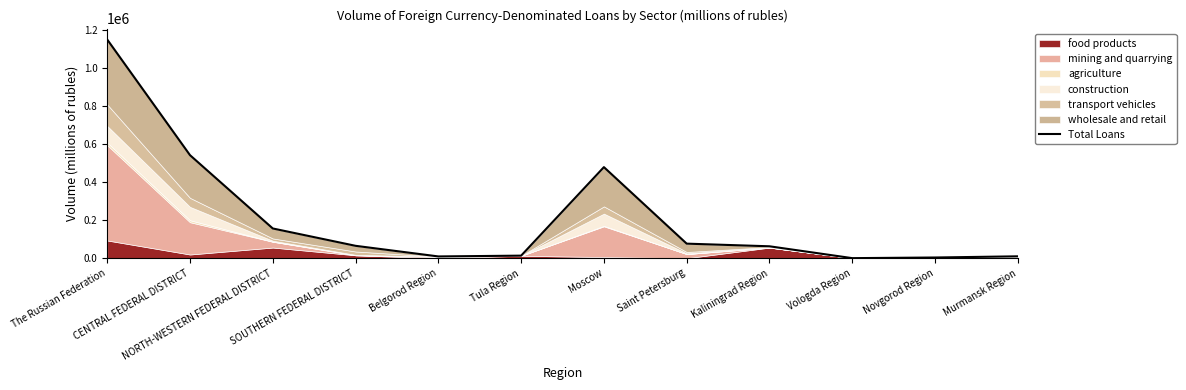

Reading left to right, what are all the values shown in this chart?

The Russian Federation=1151076	CENTRAL FEDERAL DISTRICT=542348	NORTH-WESTERN FEDERAL DISTRICT=156424	SOUTHERN FEDERAL DISTRICT=65120	Belgorod Region=9221	Tula Region=13377	Moscow=479340	Saint Petersburg=76542	Kaliningrad Region=62617	Vologda Region=226	Novgorod Region=3606	Murmansk Region=9792